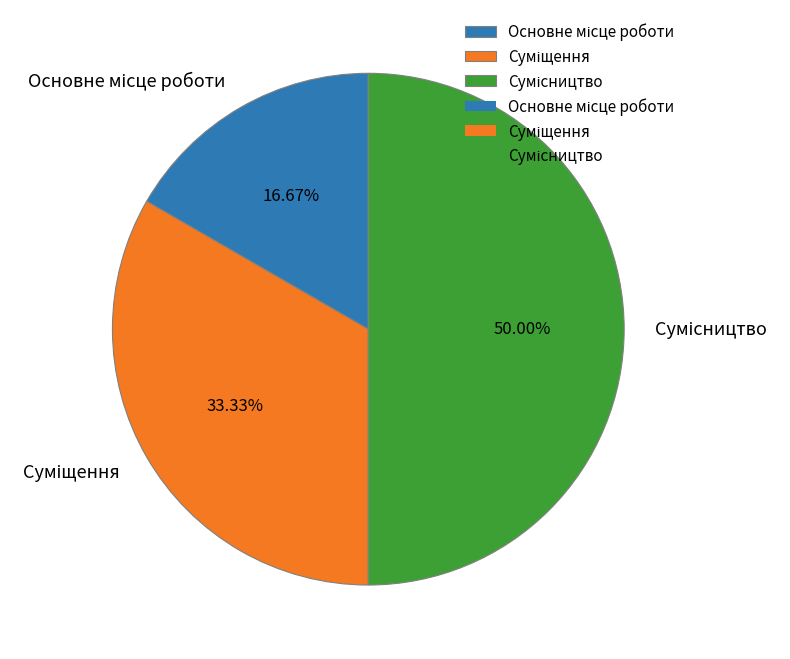

To the nearest percent, what is the average slice percentage?

33%